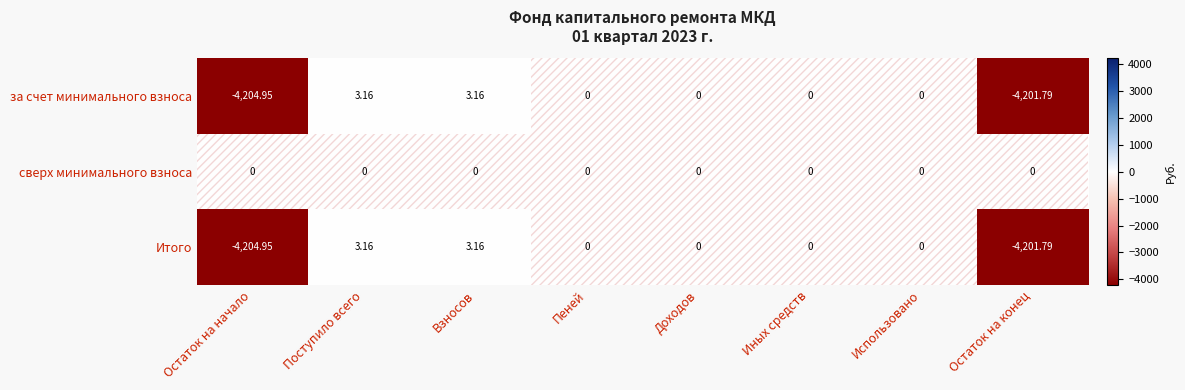

Which category has the lowest value in the за счет минимального взноса series?

Остаток на начало